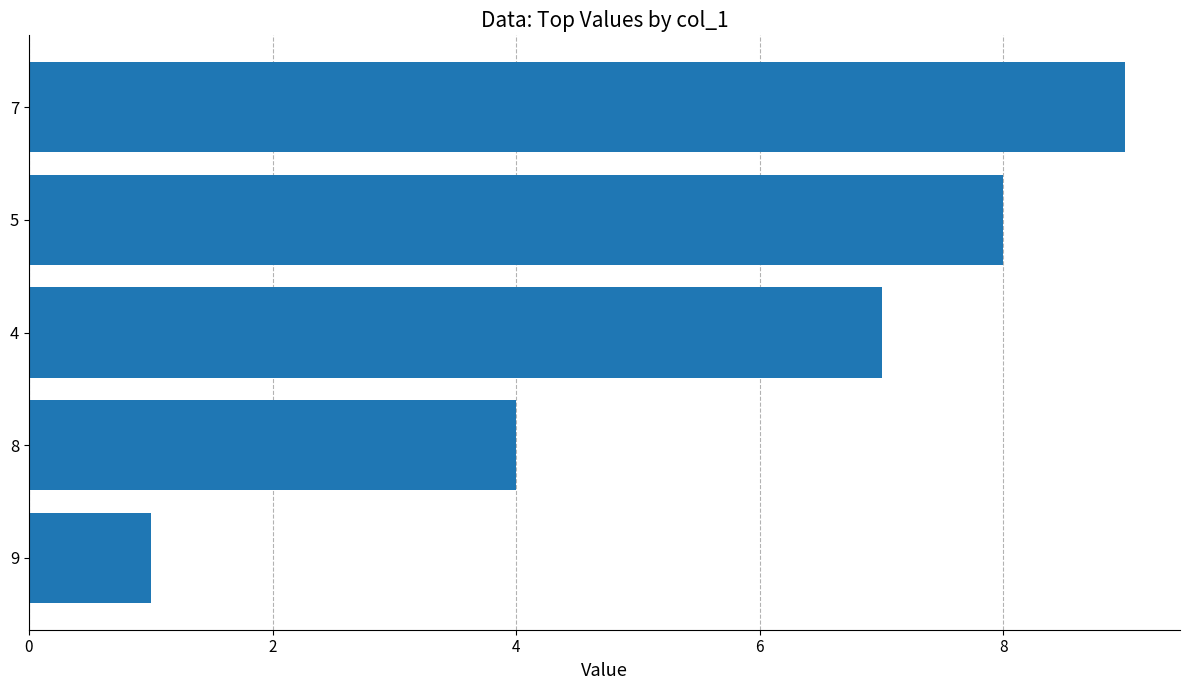

Where is the data nearest to the value 5?

8